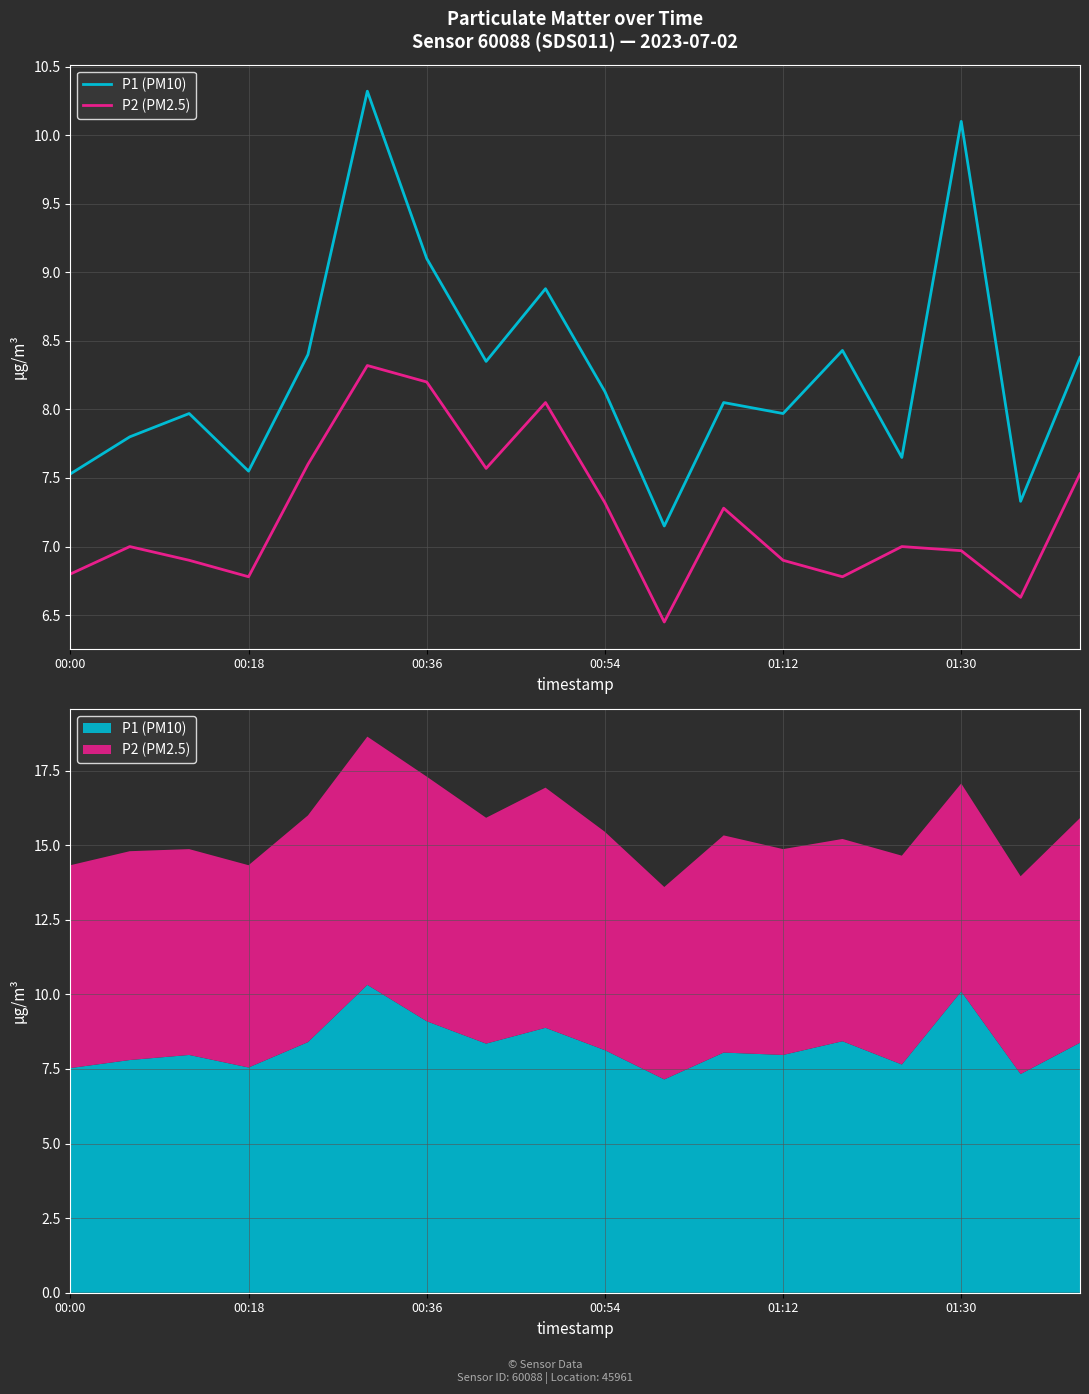

Rank the series by their maximum value, from lowest to highest.

P2 (PM2.5), P1 (PM10)